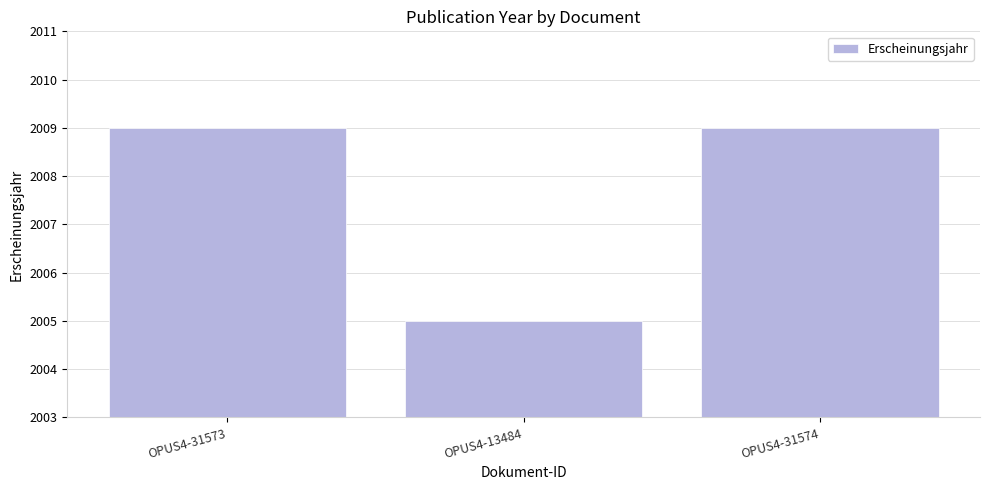

Is it true that the value at OPUS4-13484 is 2005?

True